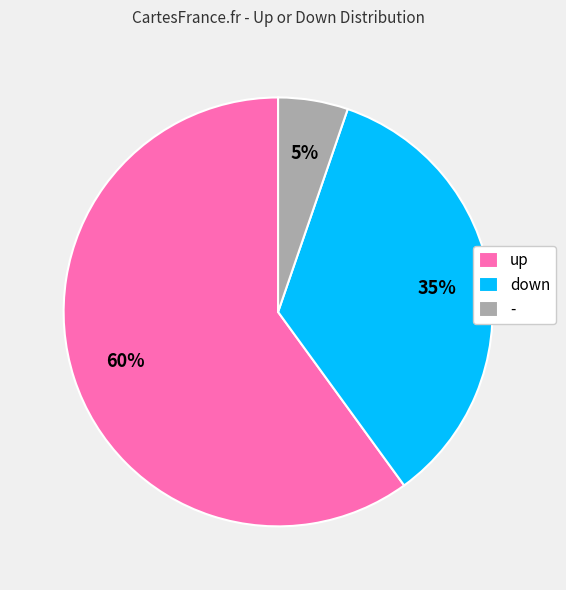

What percentage is the - slice, to the nearest percent?

5%